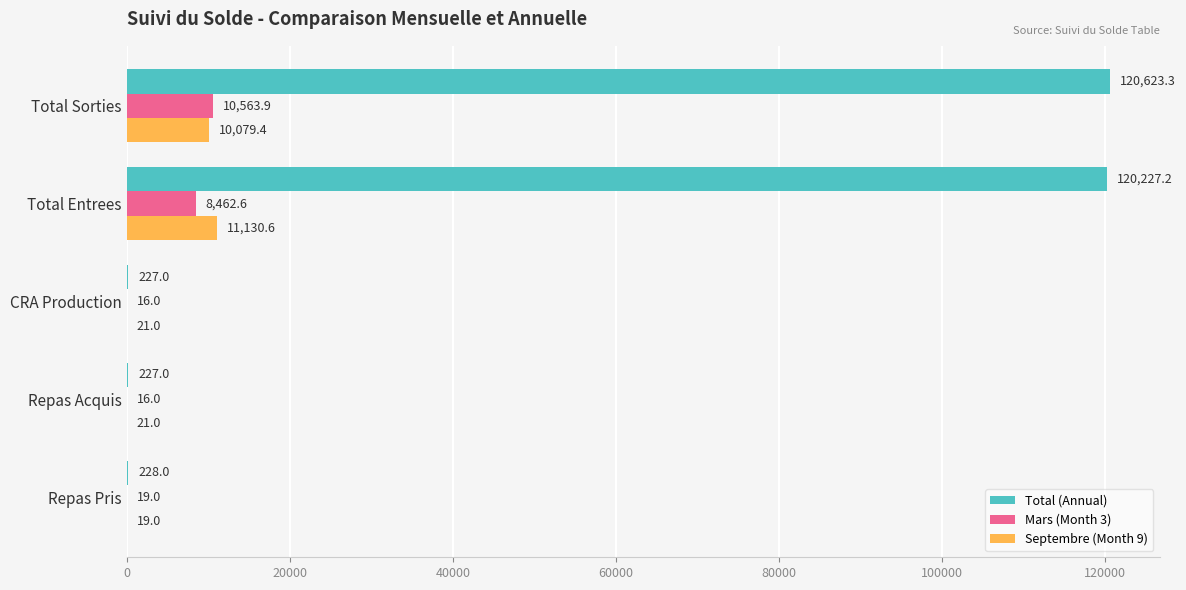

What is the sum of all Total (Annual) values?

241532.5